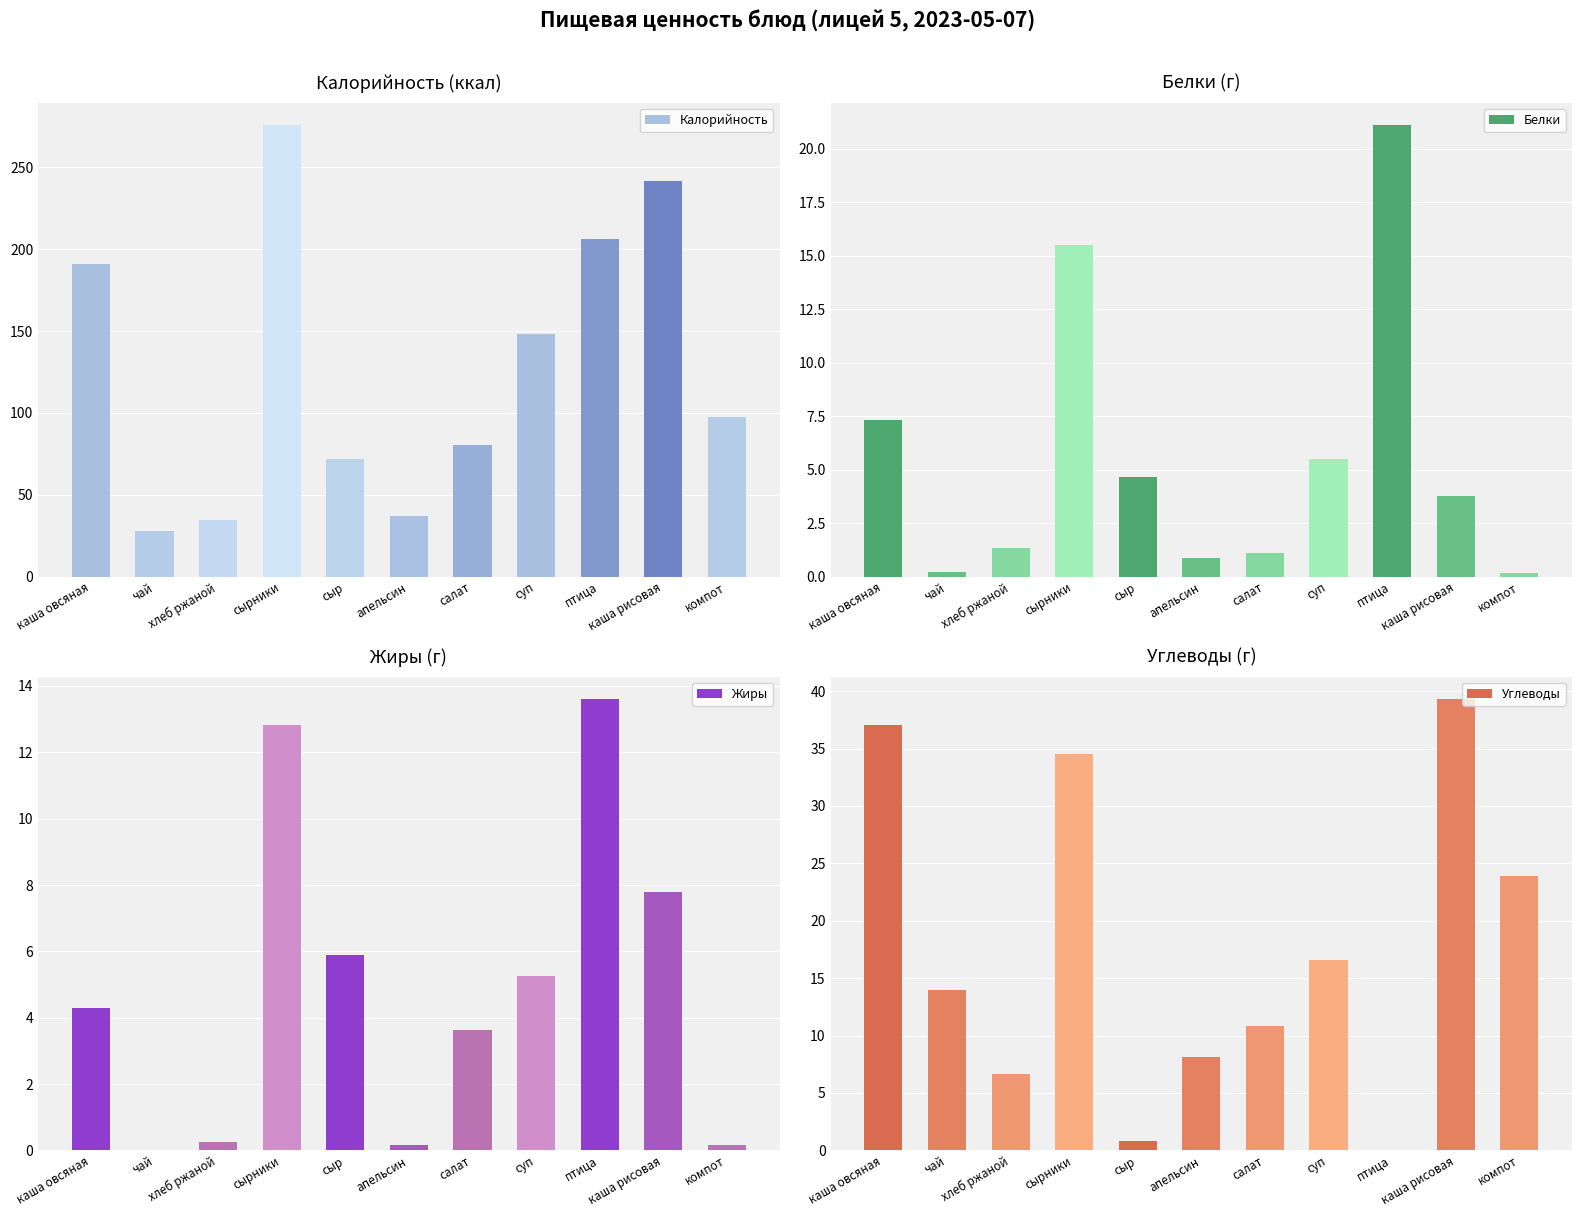

Reading left to right, transcribe all the data shown in this chart.

Калорийность: каша овсяная=191.0	чай=28.0	хлеб ржаной=34.8	сырники=275.7	сыр=71.7	апельсин=37.3	салат=80.4	суп=148.2	птица=206.2	каша рисовая=242.0	компот=97.6
Белки: каша овсяная=7.3	чай=0.2	хлеб ржаной=1.3	сырники=15.5	сыр=4.6	апельсин=0.8	салат=1.1	суп=5.5	птица=21.1	каша рисовая=3.8	компот=0.2
Жиры: каша овсяная=4.3	чай=0.0	хлеб ржаной=0.2	сырники=12.8	сыр=5.9	апельсин=0.1	салат=3.6	суп=5.3	птица=13.6	каша рисовая=7.8	компот=0.2
Углеводы: каша овсяная=37.0	чай=14.0	хлеб ржаной=6.7	сырники=34.5	сыр=0.9	апельсин=8.2	салат=10.8	суп=16.5	птица=0.0	каша рисовая=39.3	компот=23.9